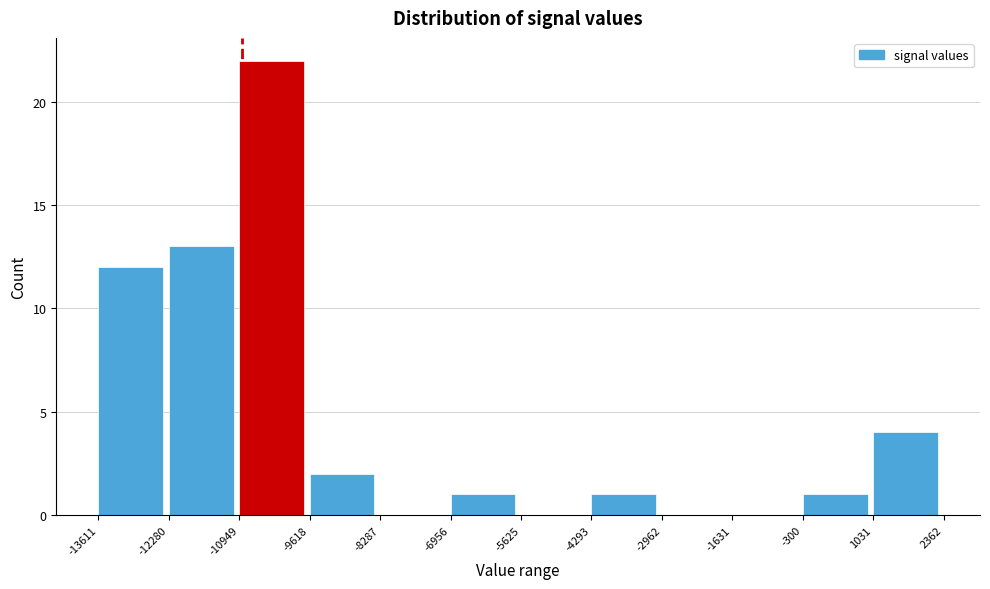

Reading left to right, transcribe this chart: for each bar, give the range it covers on the x-axis and its height. The values are not printed on the chart, so give them approximately, as read against the axis.

-13611 to -12280: 12
-12280 to -10949: 13
-10949 to -9618: 22
-9618 to -8287: 2
-8287 to -6956: 0
-6956 to -5625: 1
-5625 to -4293: 0
-4293 to -2962: 1
-2962 to -1631: 0
-1631 to -300: 0
-300 to 1031: 1
1031 to 2362: 4